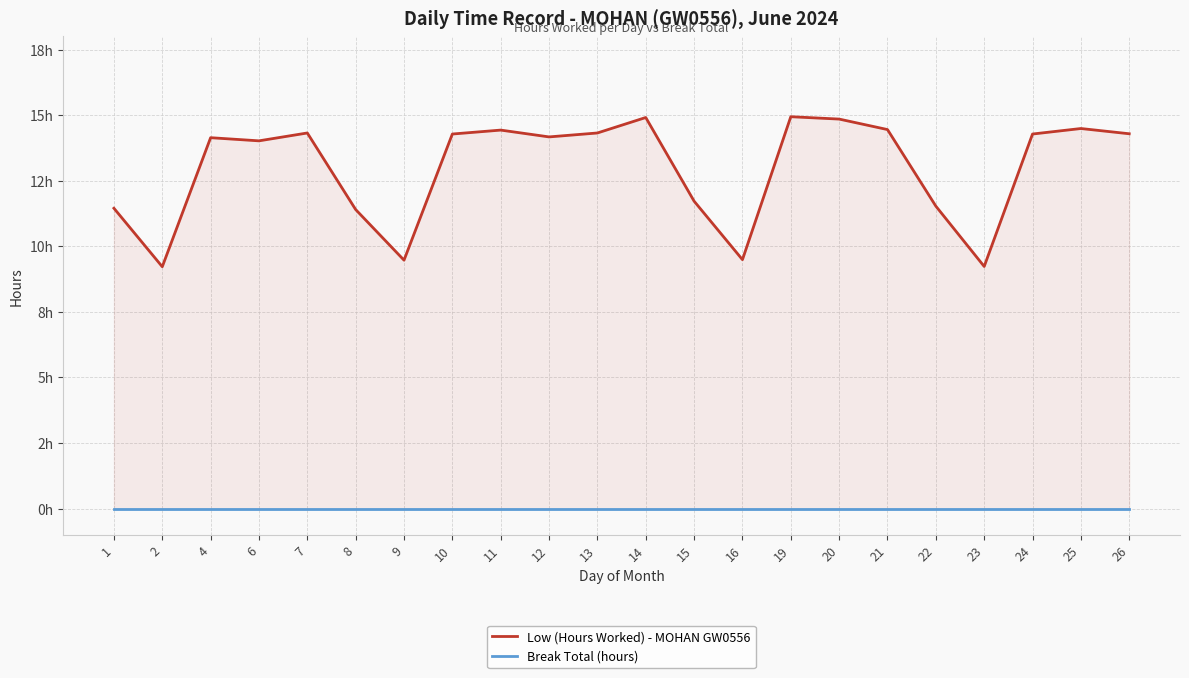

How many values in the Low (Hours Worked) - MOHAN GW0556 series are below 14?

8